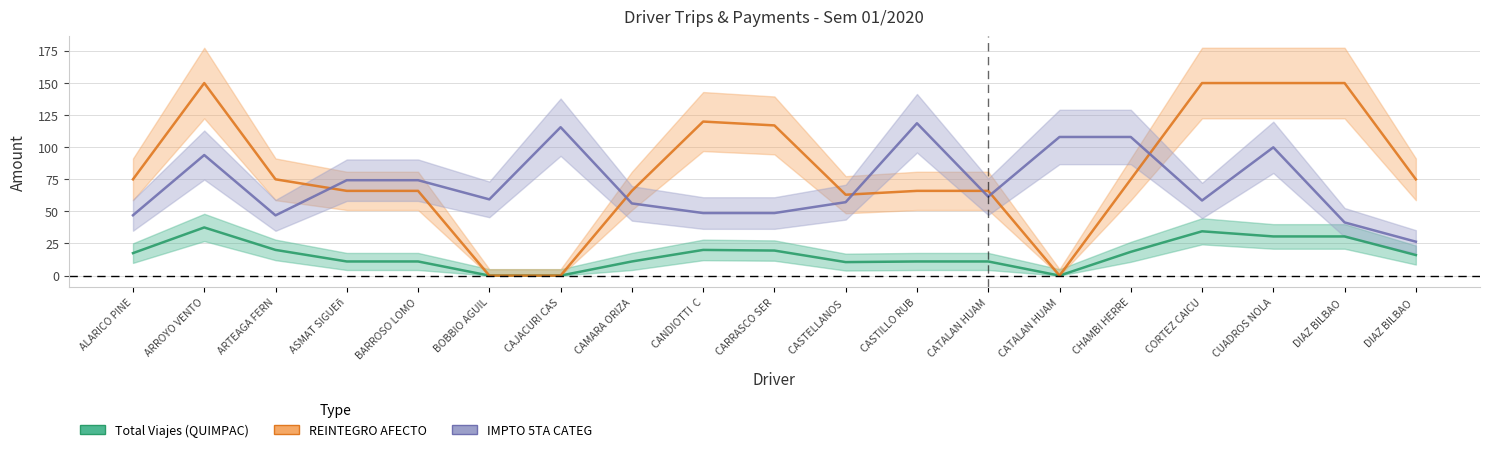

What is the difference between the IMPTO 5TA CATEG values at BOBBIO AGUILAR NEON SAMUEL and CORTEZ CAICUTO ROGER A.?

1.8